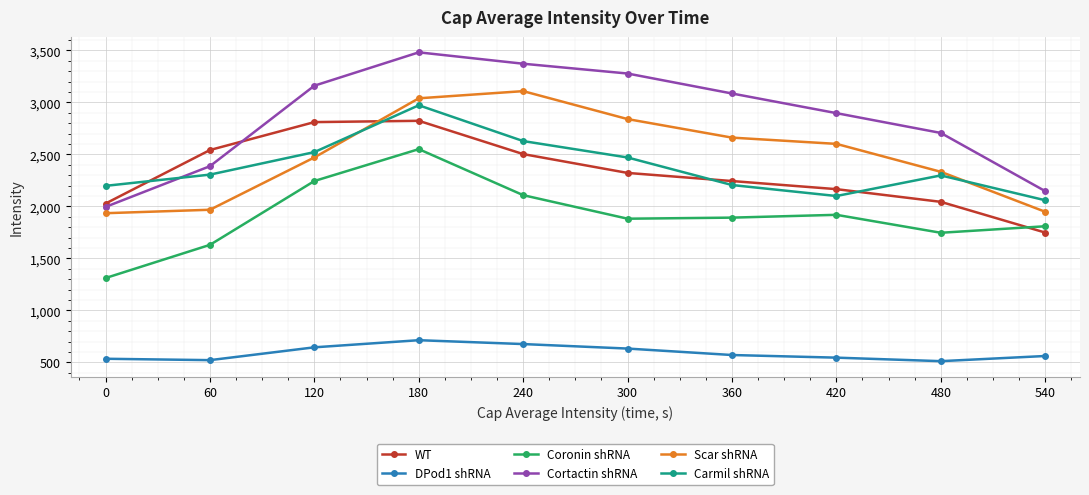

At which label does WT first exceed 2321?

60